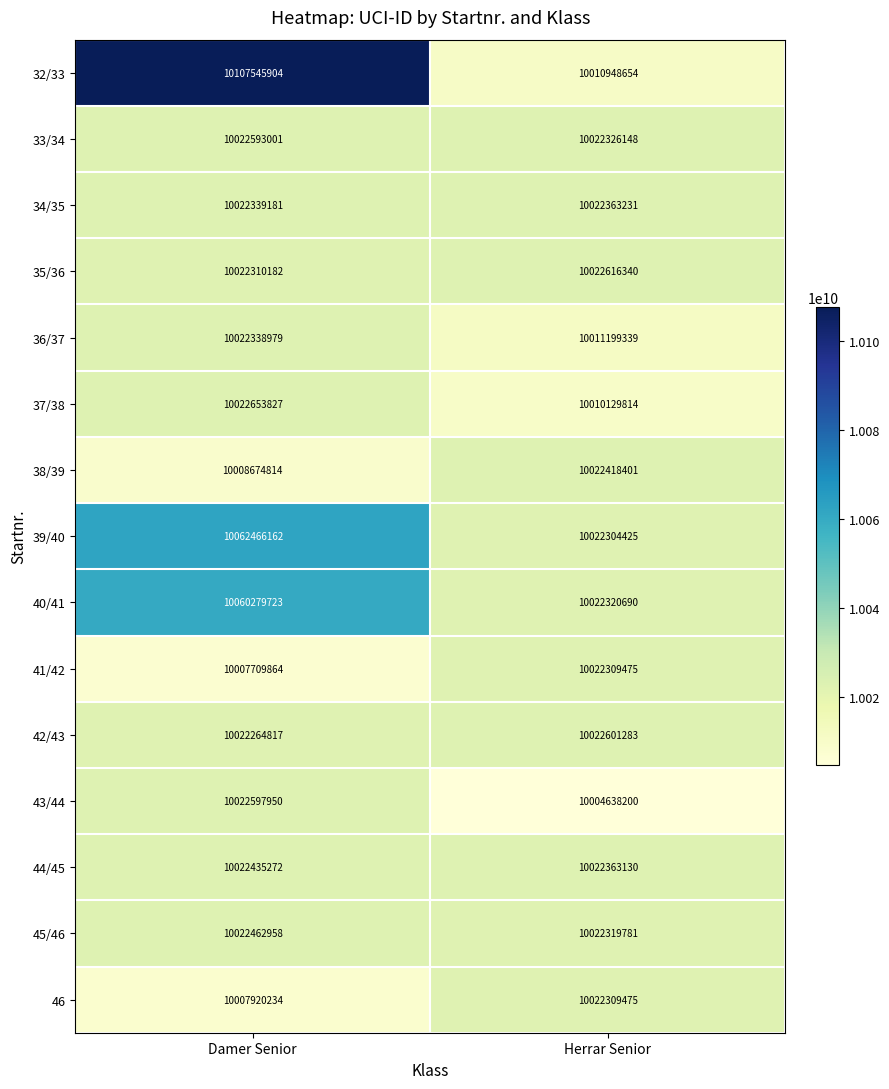

Where is 46 nearest to the value 10015114854?

Damer Senior